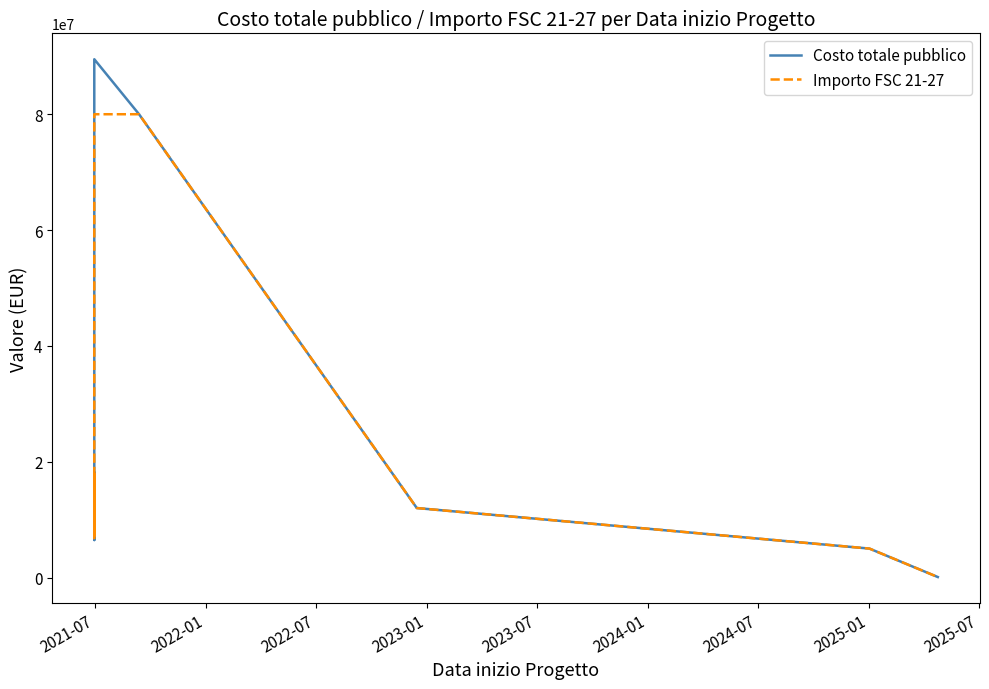

Rank the series at 2024-07 from lowest to highest value.

Costo totale pubblico, Importo FSC 21-27